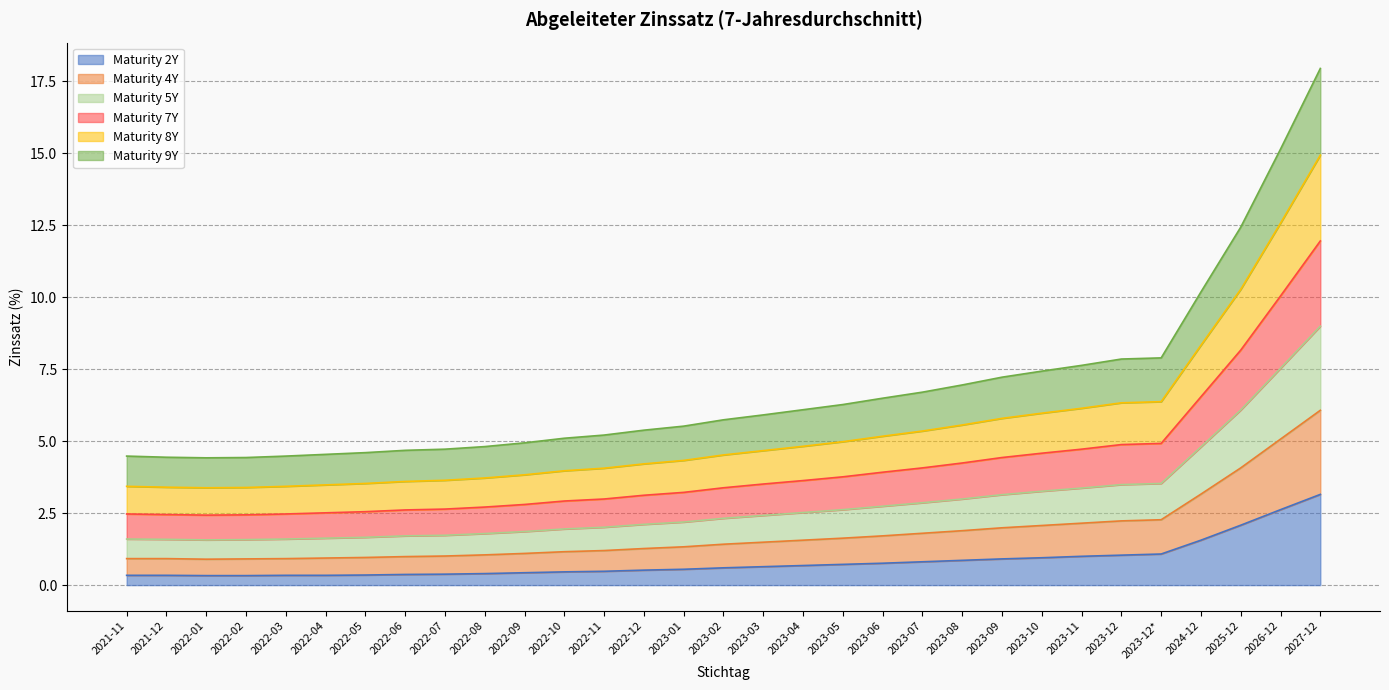

At which label does Maturity 2Y reach its peak?

2027-12